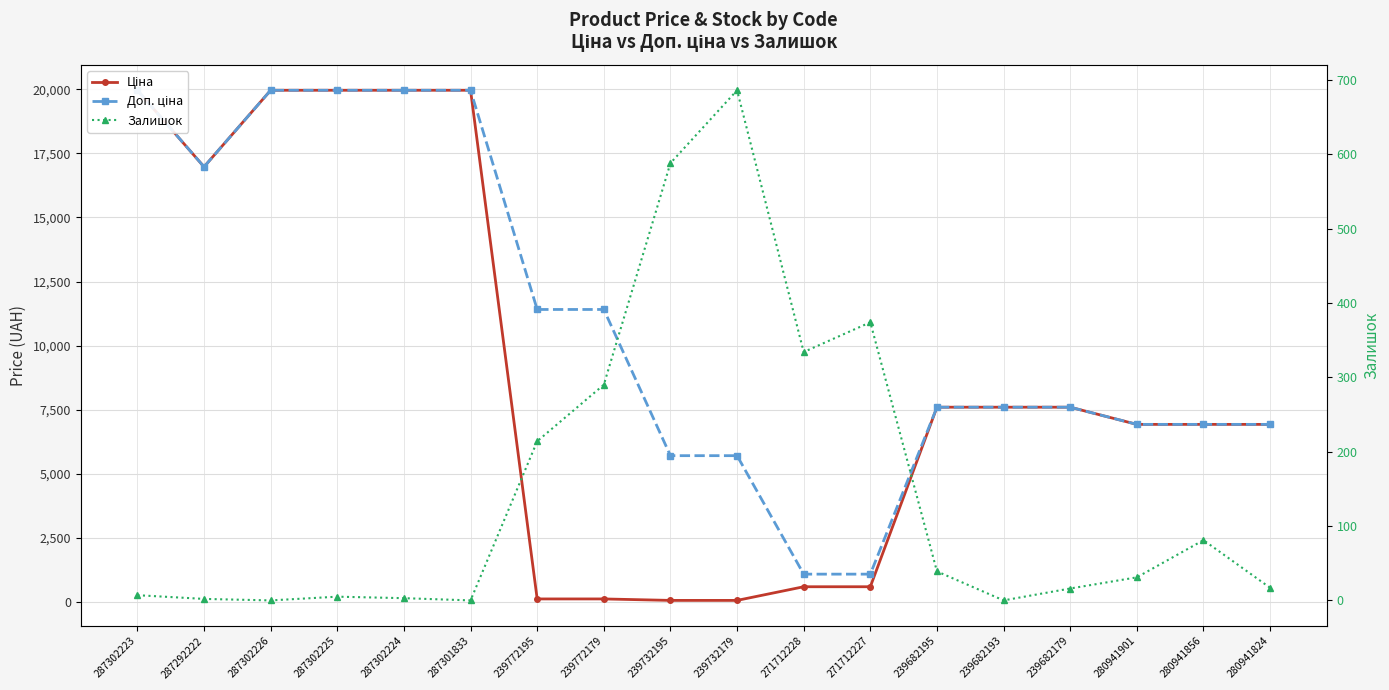

Which series has the largest range (max minus min)?

Ціна